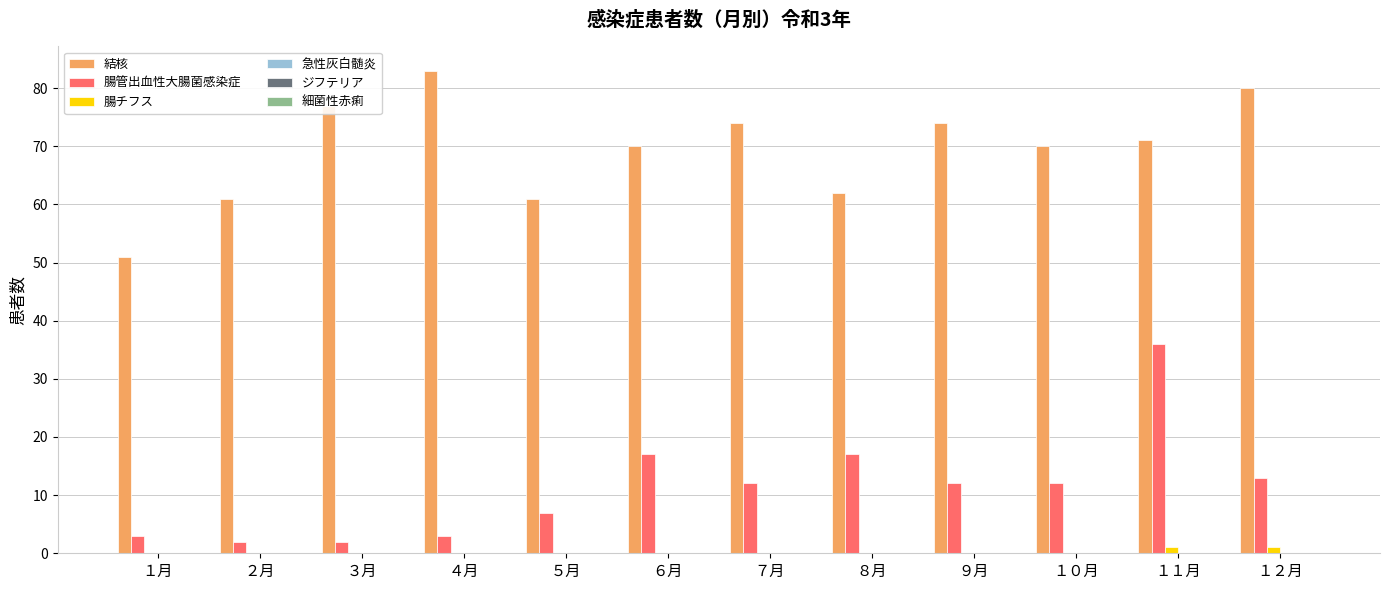

How many series are shown in this chart?

3